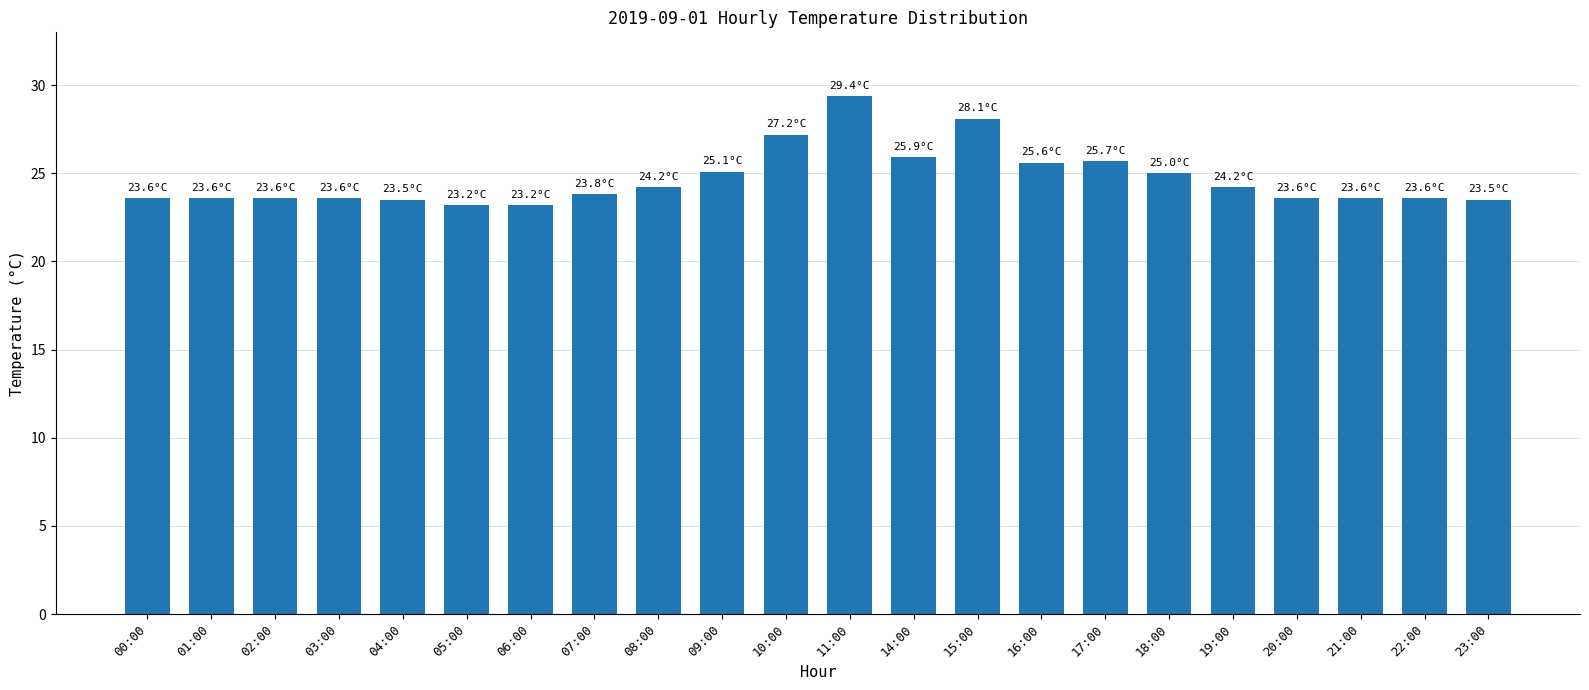

What is the label of the 9th bar from the left?

08:00